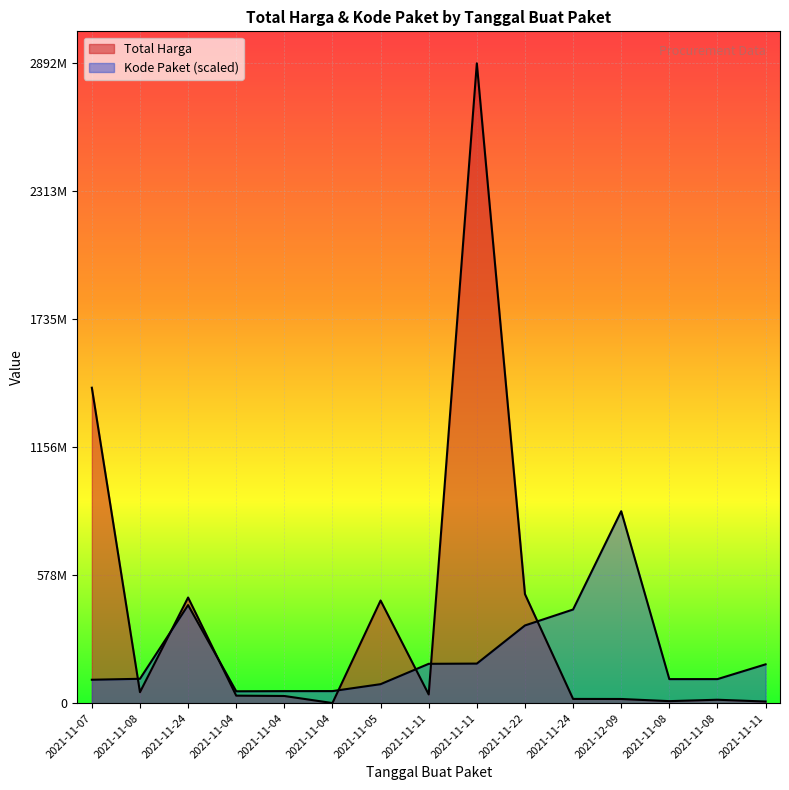

In Kode Paket, how many points are lower than both neighbors (excluding endpoints)?

2